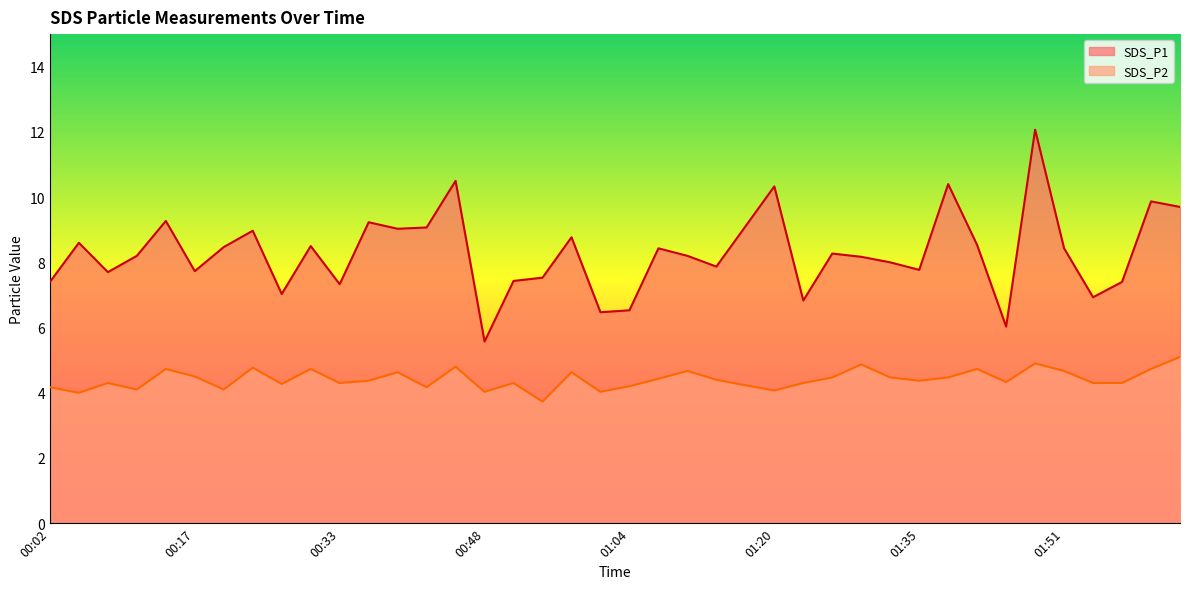

How many values in the SDS_P2 series exceed 4?

38